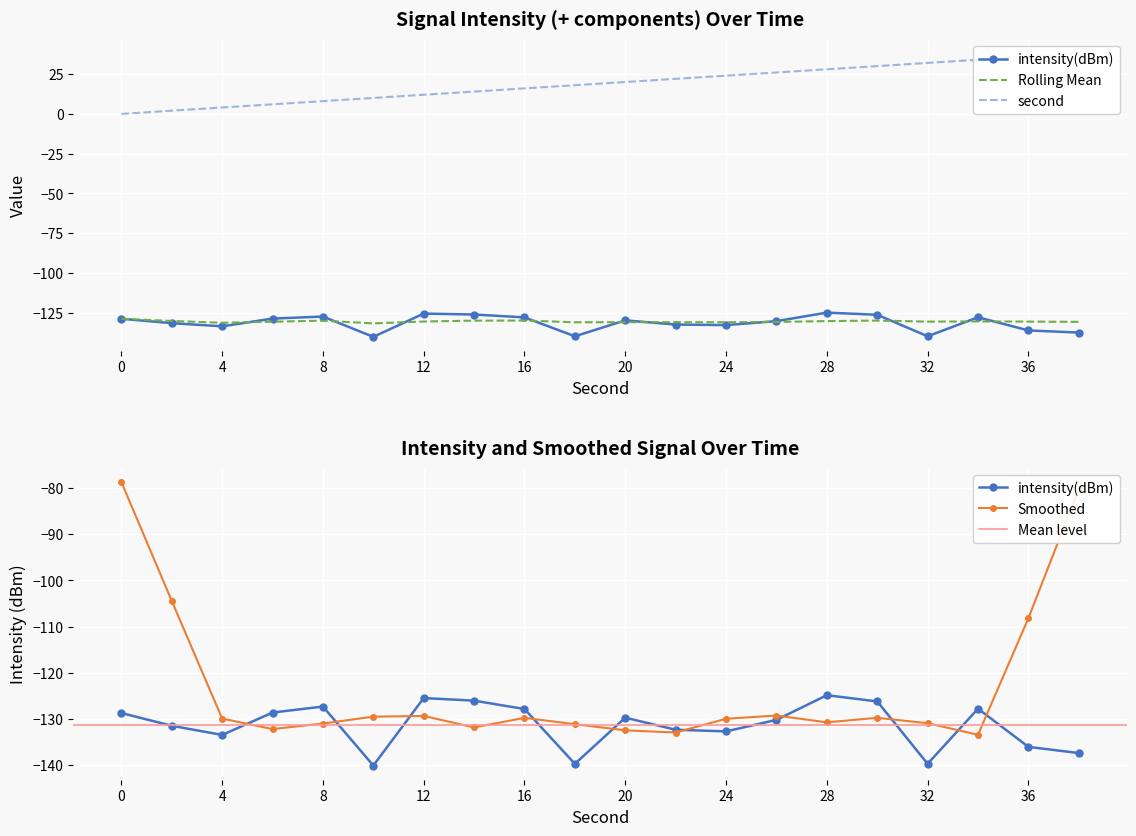

True or false: intensity(dBm) and second intersect in this chart.

False